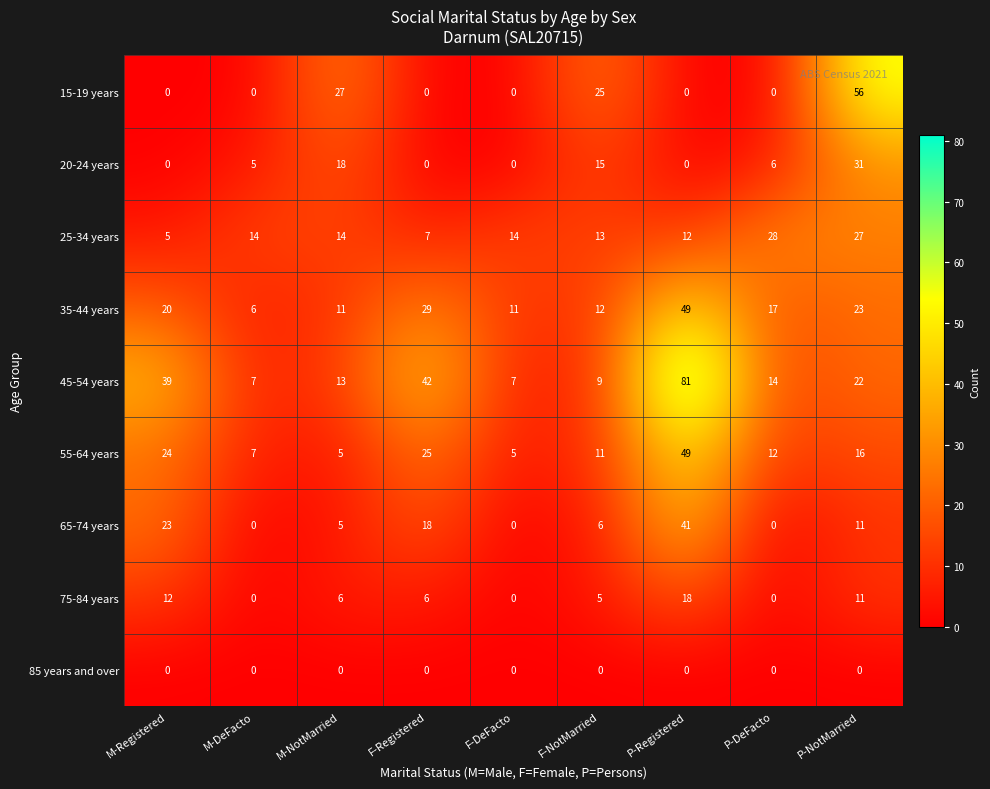

Which label corresponds to the largest value in the chart?

P-Registered